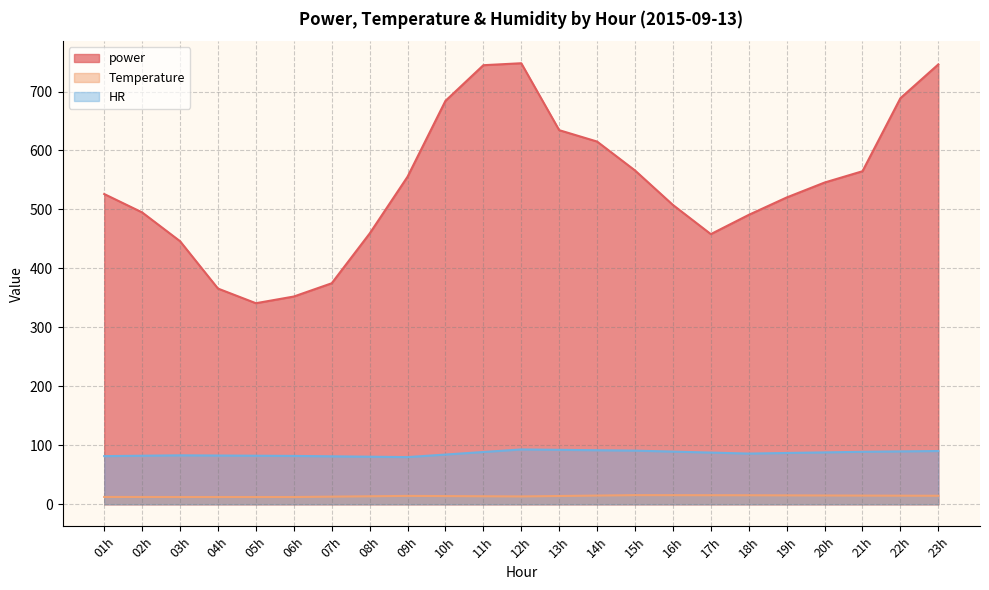

Is the value of power at 04h greater than the value of HR at 16h?

Yes